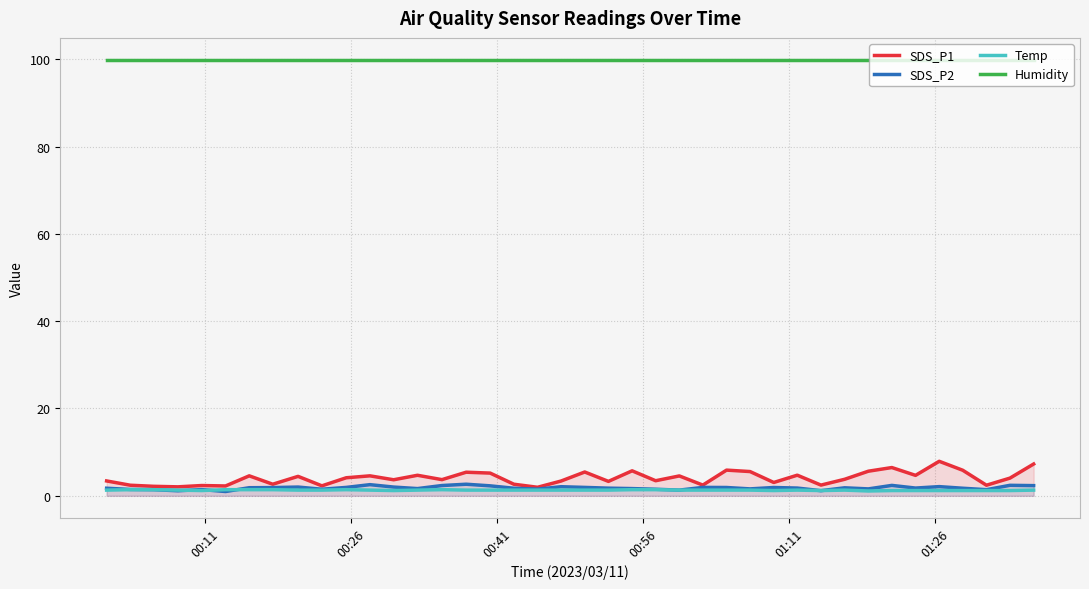

Reading left to right, extract all data points from this chart.

SDS_P1: 3.4	2.4	2.2	2.0	2.4	2.2	4.6	2.6	4.5	2.3	4.1	4.6	3.7	4.7	3.7	5.4	5.2	2.6	1.9	3.4	5.5	3.3	5.7	3.5	4.5	2.5	5.9	5.5	3.0	4.7	2.5	3.8	5.6	6.5	4.7	7.9	5.8	2.4	4.0	7.3
SDS_P2: 1.7	1.4	1.4	1.1	1.4	1.0	1.9	1.9	2.0	1.5	1.9	2.5	2.0	1.6	2.4	2.6	2.3	1.7	1.5	2.1	1.9	1.8	1.6	1.5	1.3	1.9	1.9	1.6	1.9	1.8	1.2	1.8	1.6	2.4	1.8	2.1	1.7	1.4	2.4	2.3
Temp: 1.3	1.4	1.4	1.3	1.2	1.4	1.4	1.4	1.3	1.3	1.4	1.3	1.2	1.3	1.4	1.3	1.3	1.3	1.3	1.3	1.3	1.3	1.4	1.4	1.3	1.3	1.3	1.3	1.2	1.3	1.2	1.3	1.1	1.2	1.2	1.2	1.2	1.2	1.2	1.3
Humidity: 99.9	99.9	99.9	99.9	99.9	99.9	99.9	99.9	99.9	99.9	99.9	99.9	99.9	99.9	99.9	99.9	99.9	99.9	99.9	99.9	99.9	99.9	99.9	99.9	99.9	99.9	99.9	99.9	99.9	99.9	99.9	99.9	99.9	99.9	99.9	99.9	99.9	99.9	99.9	99.9